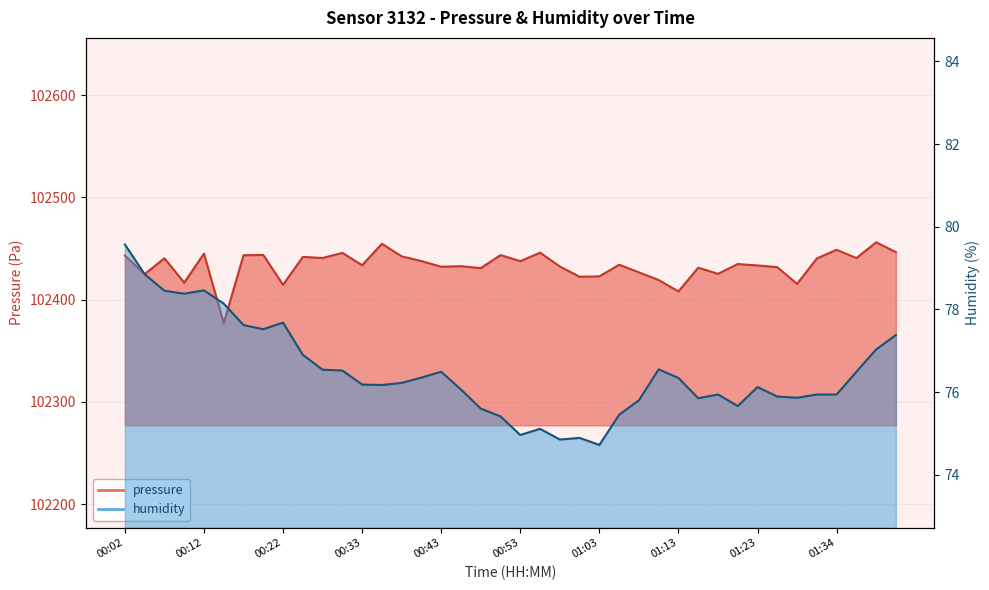

What is the difference between the highest and lowest values at 00:45?

102356.8